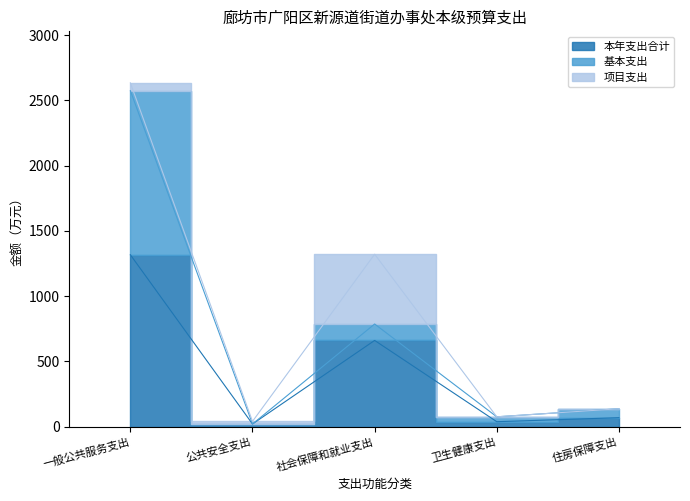

Reading left to right, what are all the values shown in this chart?

本年支出合计: 1317.5	20.0	660.7	37.6	68.4
基本支出: 1257.5	0.0	125.8	37.6	68.4
项目支出: 60.0	20.0	534.8	0.0	0.0